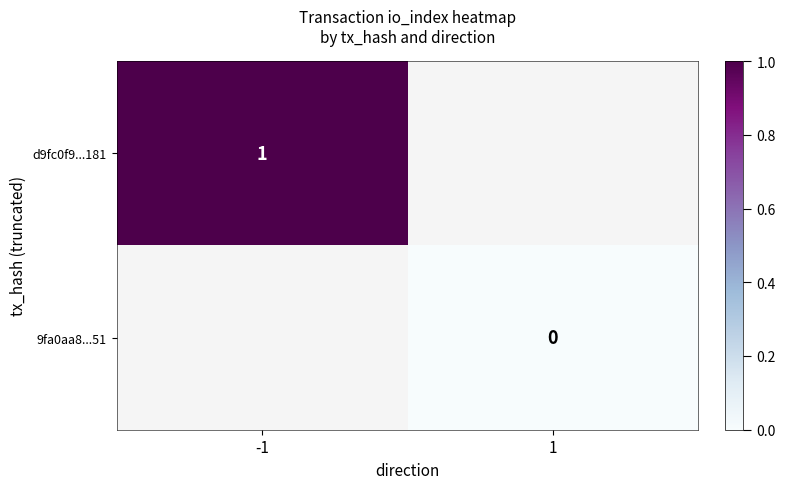

Count the number of data series in this chart.

2